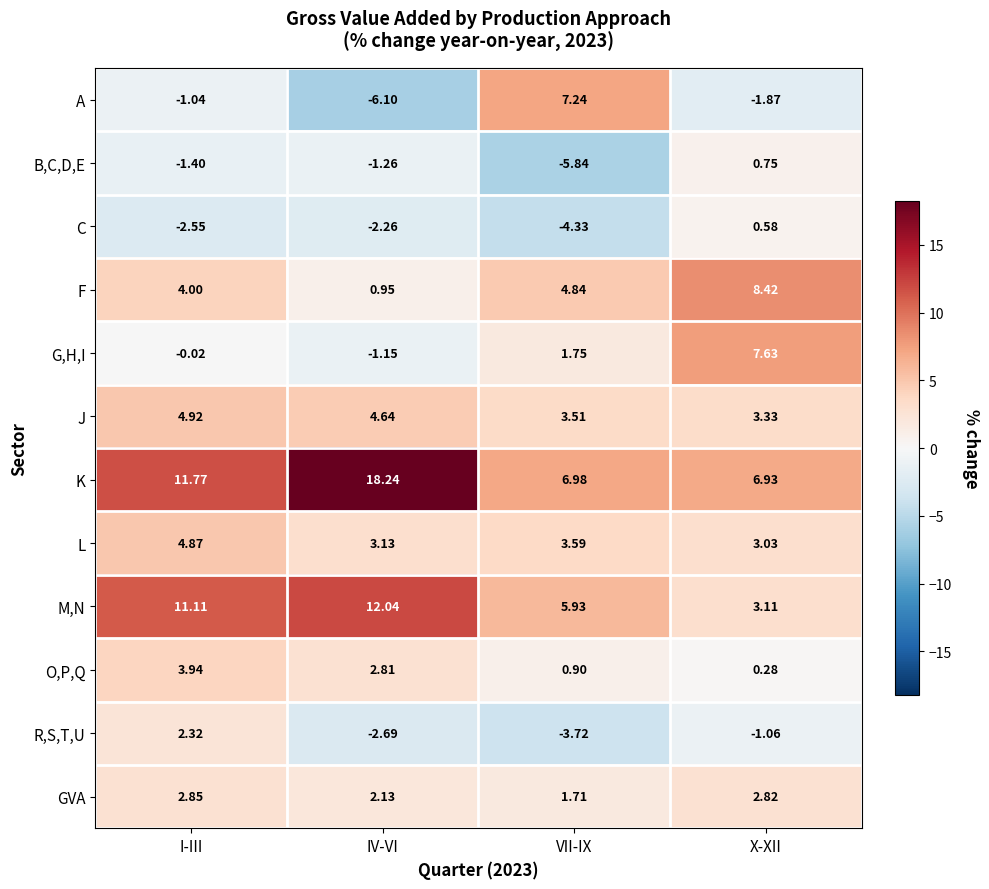

Which label corresponds to the smallest value in the chart?

IV-VI